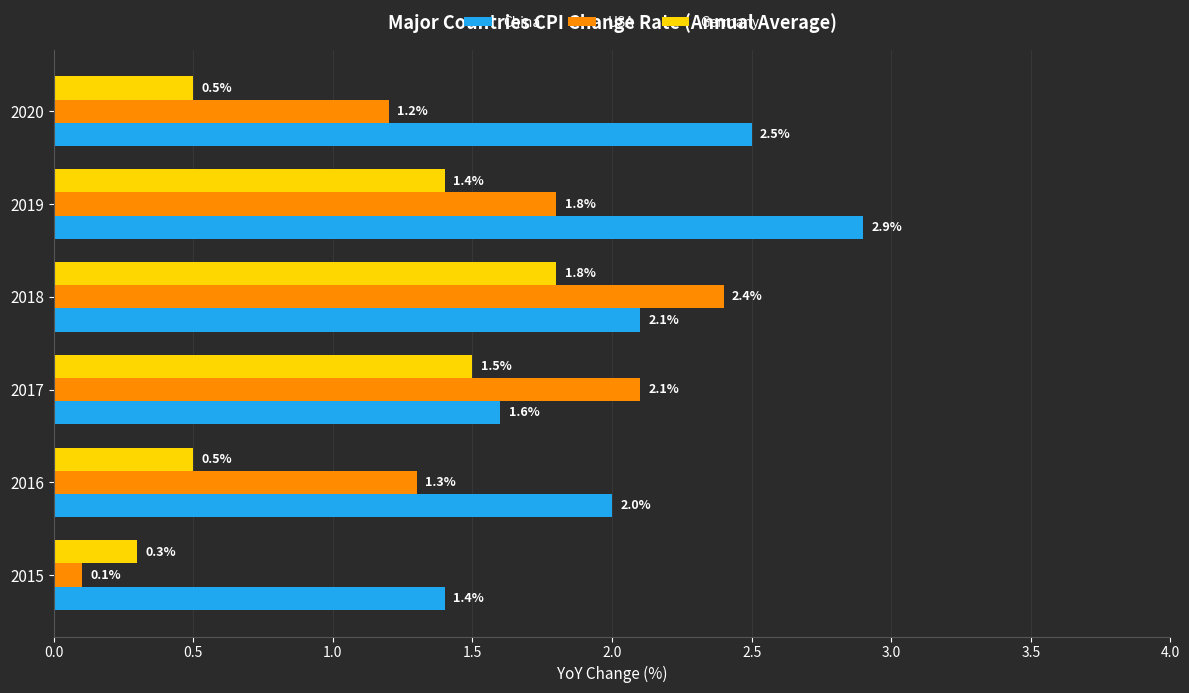

At which category is the sum across all series the highest?

2018